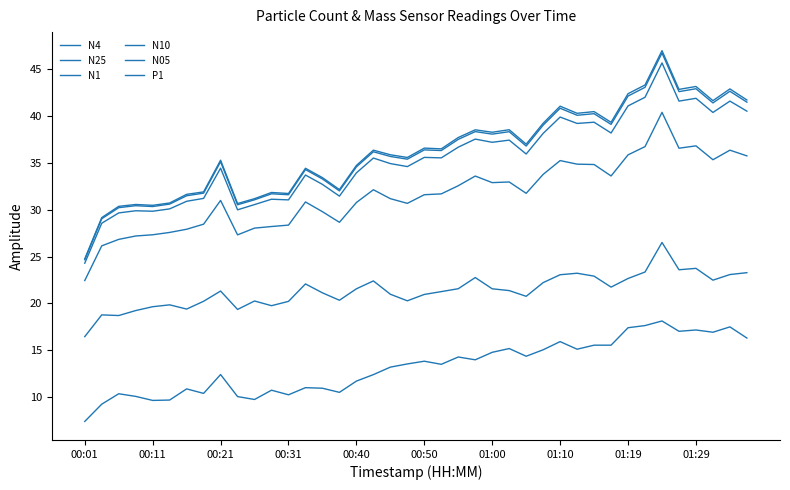

How many lines are shown in the chart?

6